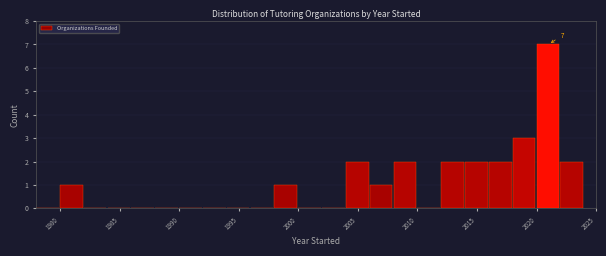

Which range on the x-axis has the tallest bar?

2020 to 2022